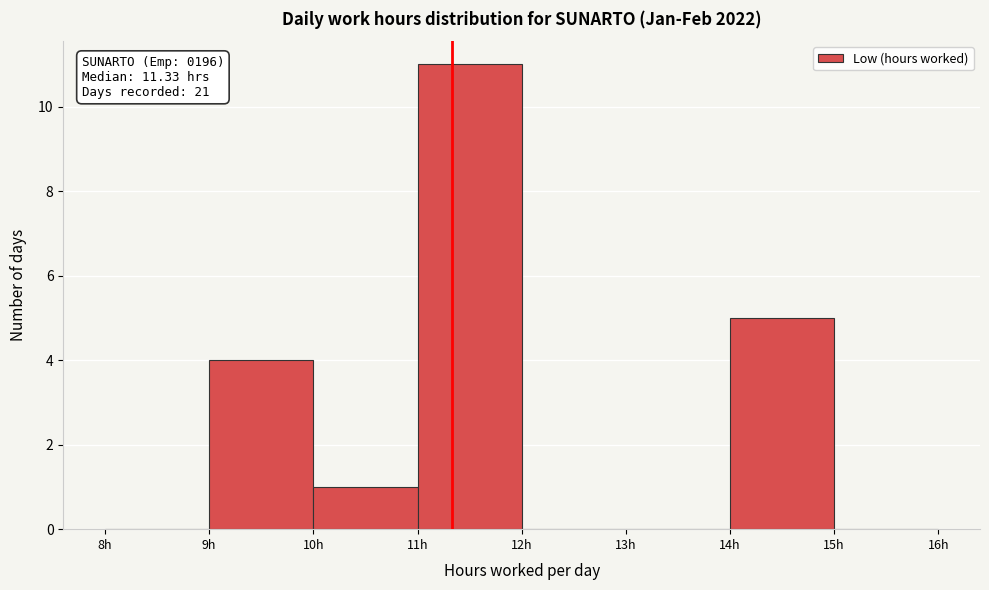

Which range on the x-axis has the tallest bar?

11 to 12